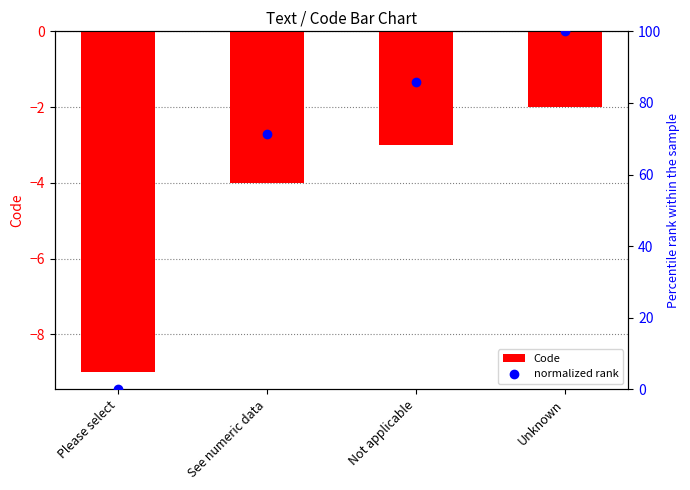

Which series has the largest total across all categories?

normalized rank